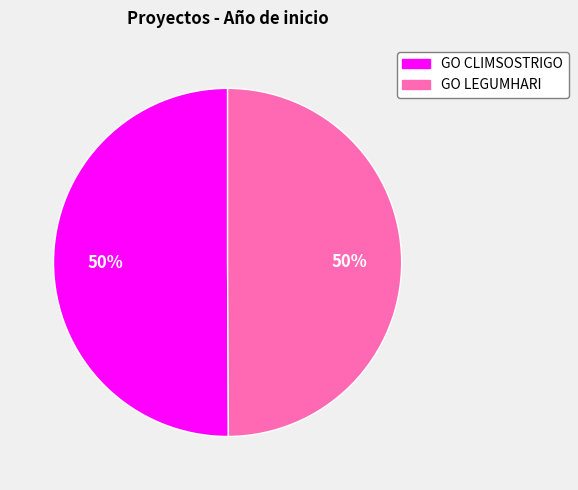

To the nearest percent, what is the combined percentage of GO LEGUMHARI and GO CLIMSOSTRIGO?

100%